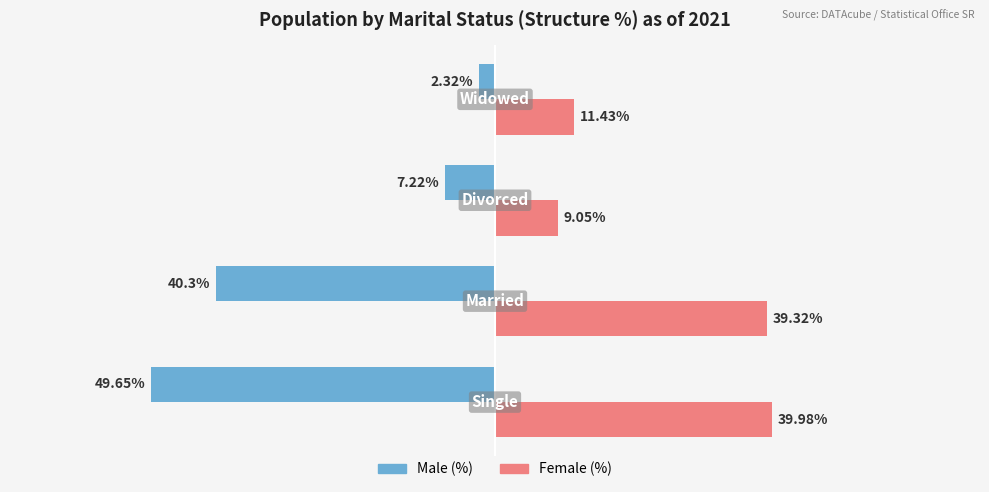

Which series has the largest range (max minus min)?

Male (%)